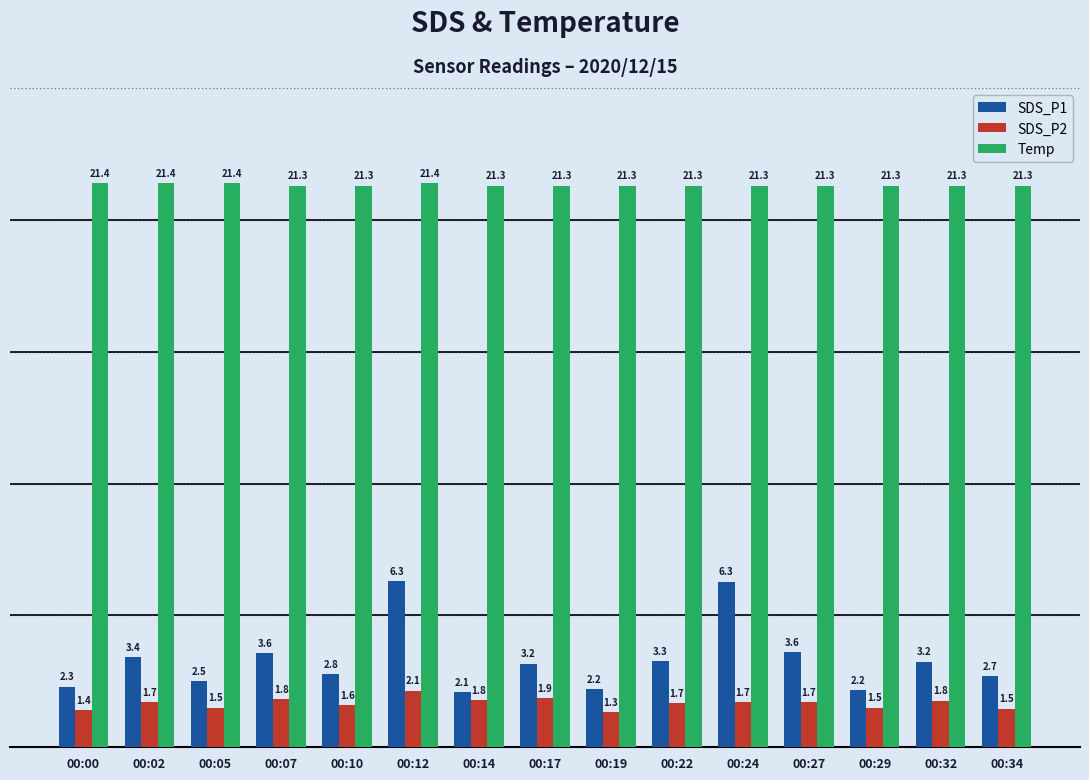

The SDS_P2 series shows 1.7 at 00:24. True or false?

True